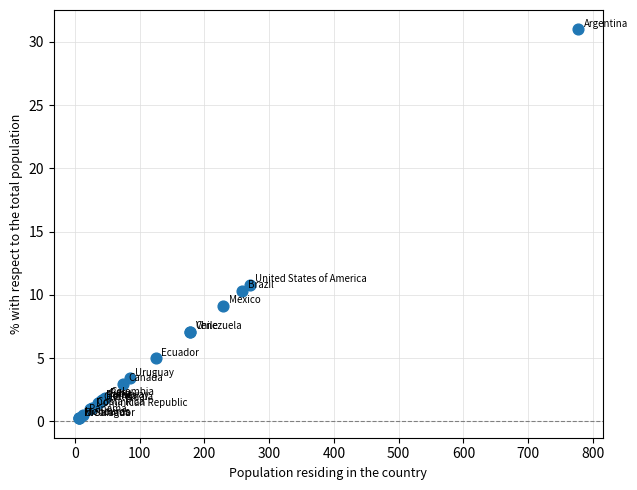

What Y value in the scatter plot is closest to 15?

10.8